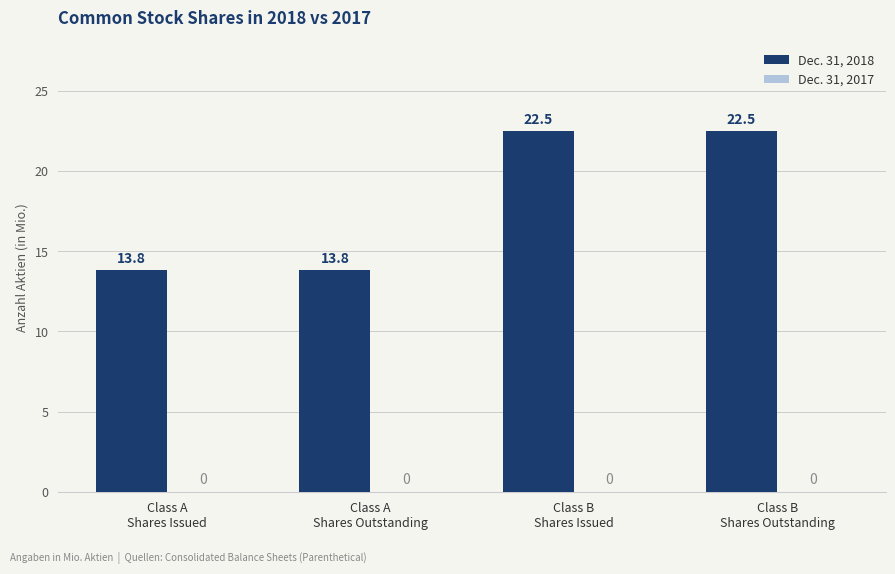

Does the chart contain stacked bars?

No